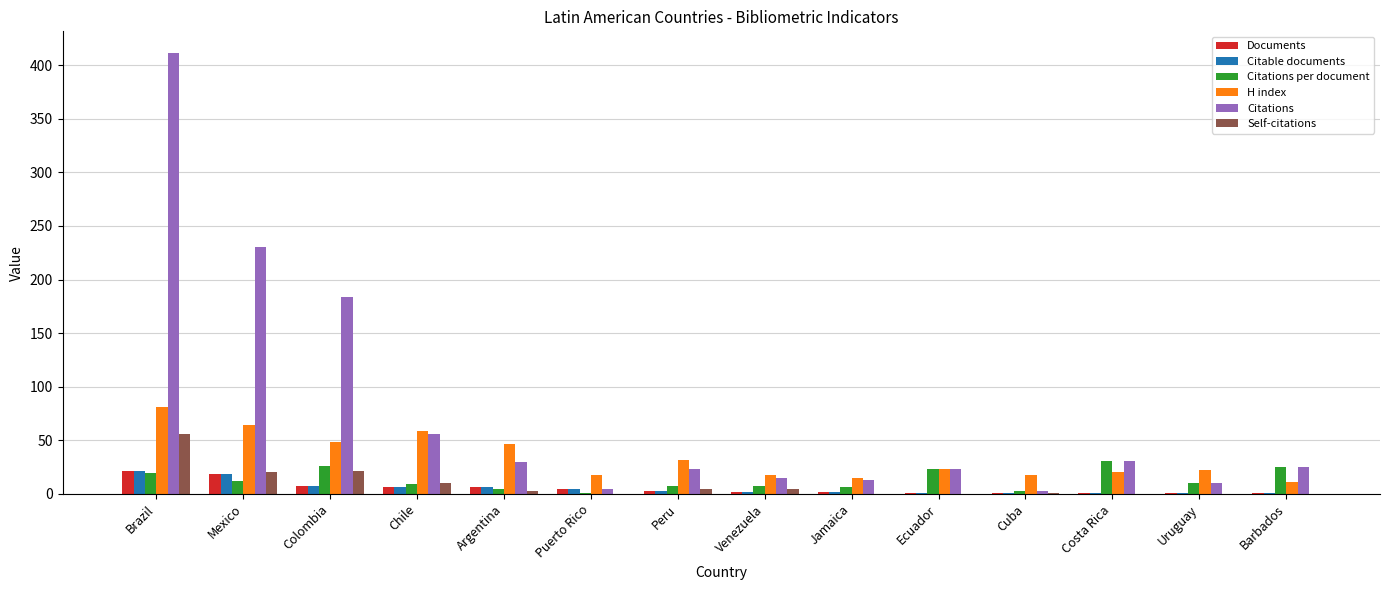

Is it true that Self-citations equals 0.0 at Ecuador?

True